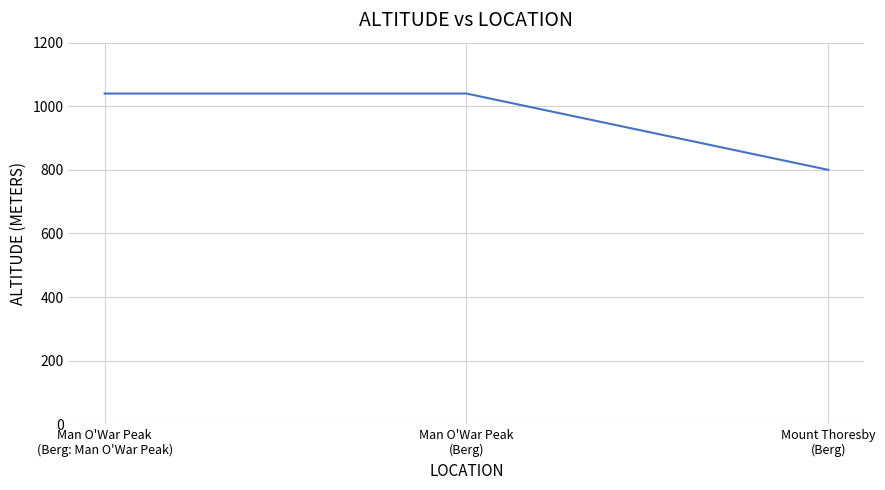

What is the smallest value displayed?

800